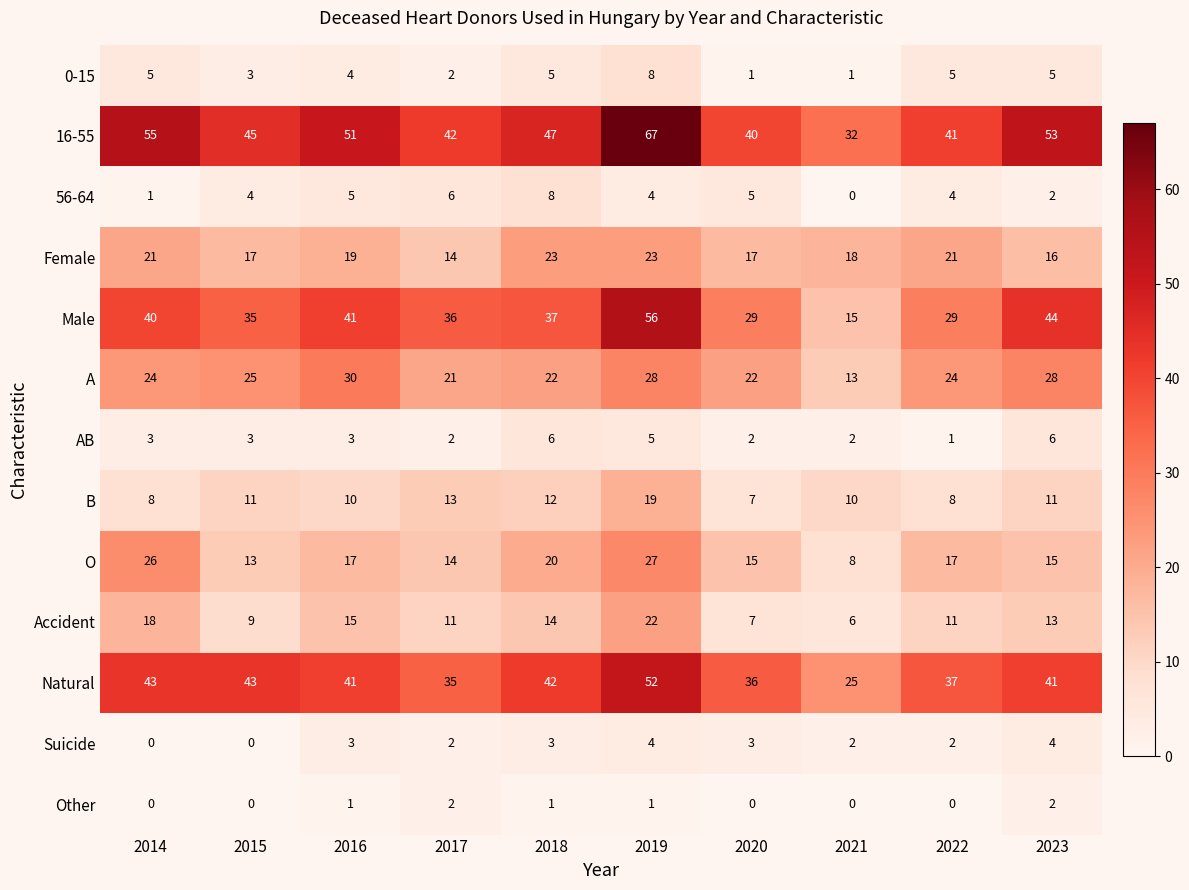

Which series has the largest total across all categories?

16-55